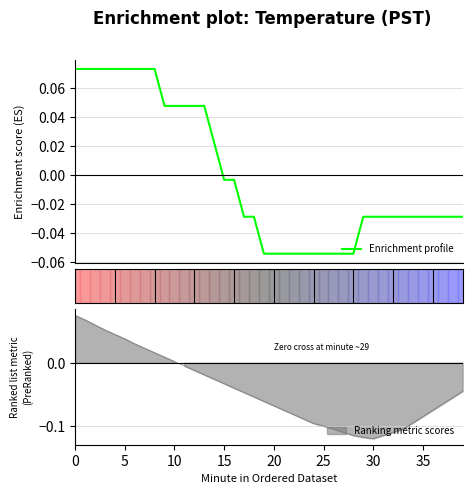

How many values are below zero?

25